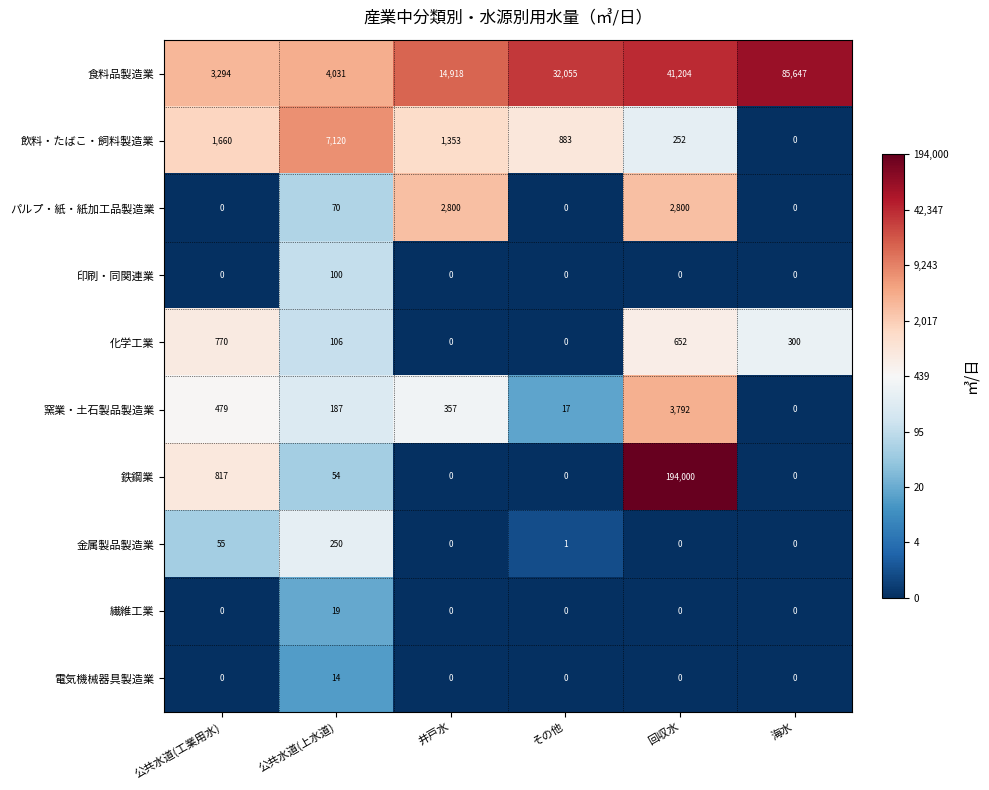

Which series has the largest total across all categories?

鉄鋼業